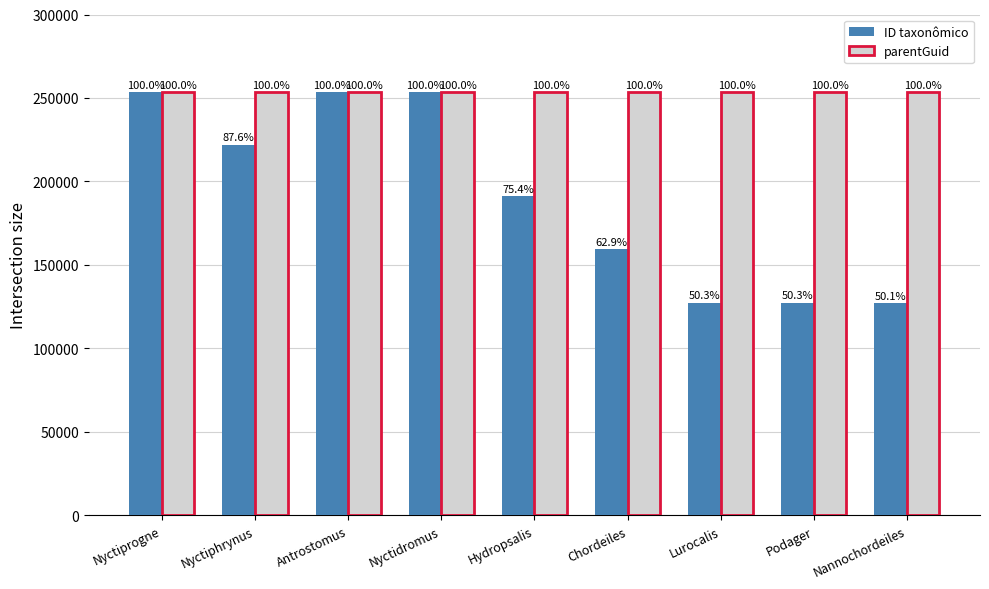

How many bars are there in each group?

2